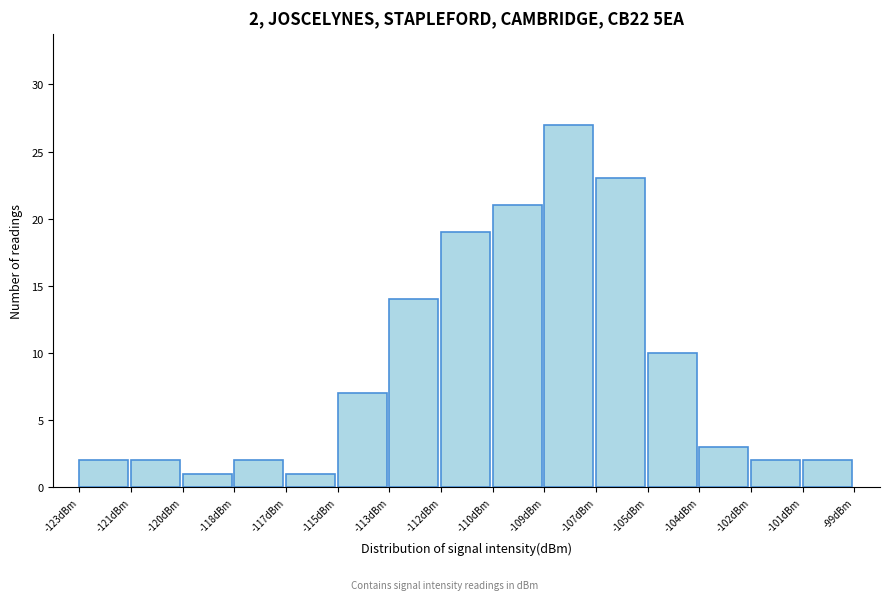

Reading right to left, list all the values displayed in this chart.

2	2	3	10	23	27	21	19	14	7	1	2	1	2	2